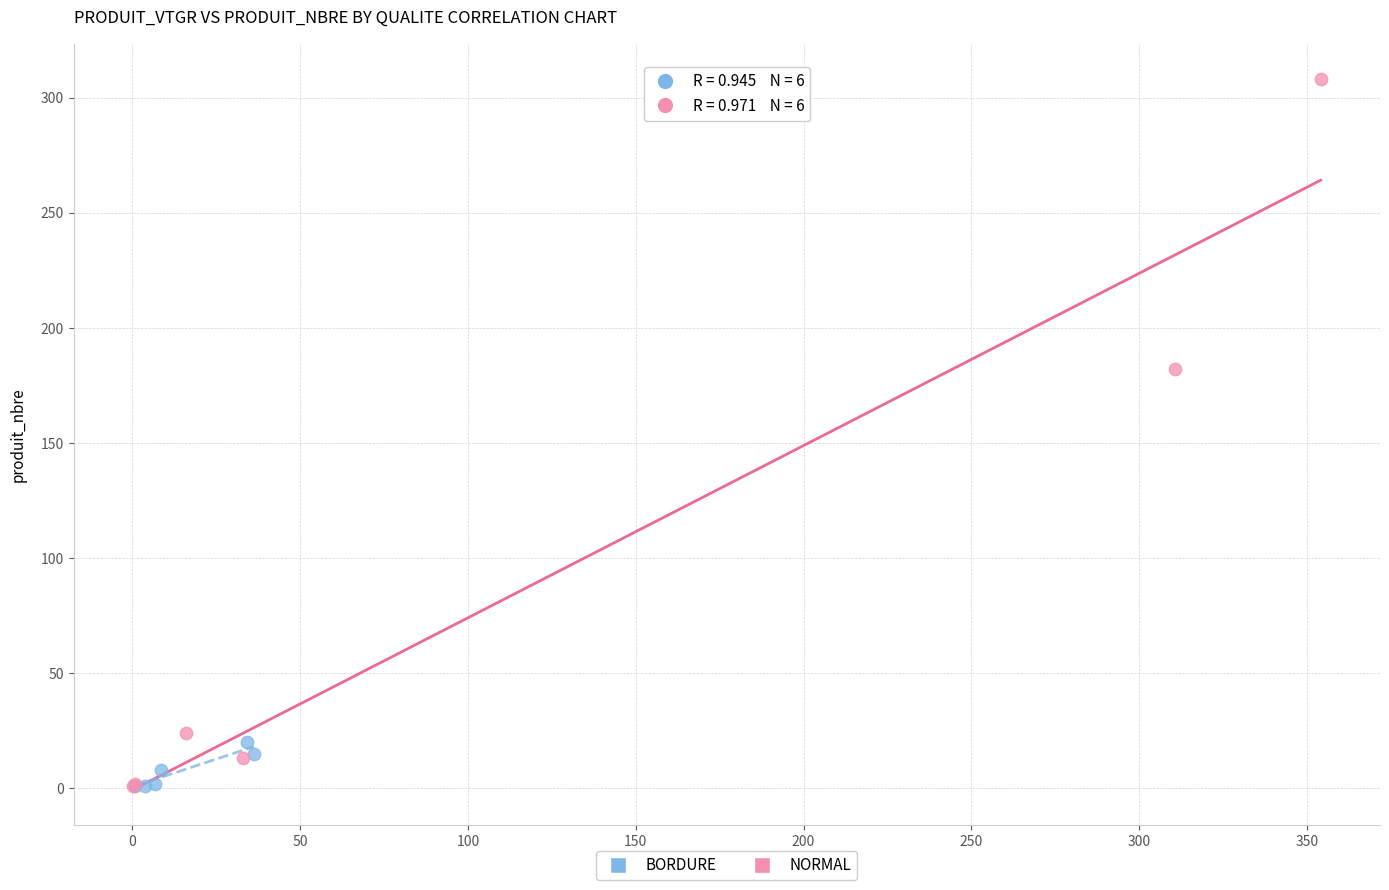

Which series reaches the maximum Y coordinate?

NORMAL